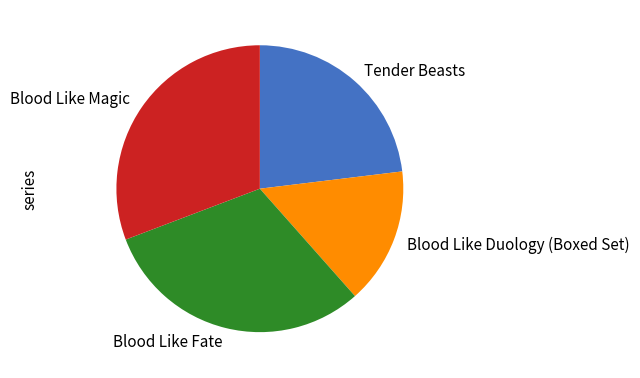

Is the sum of Blood Like Magic and Blood Like Duology (Boxed Set) greater than half?

No